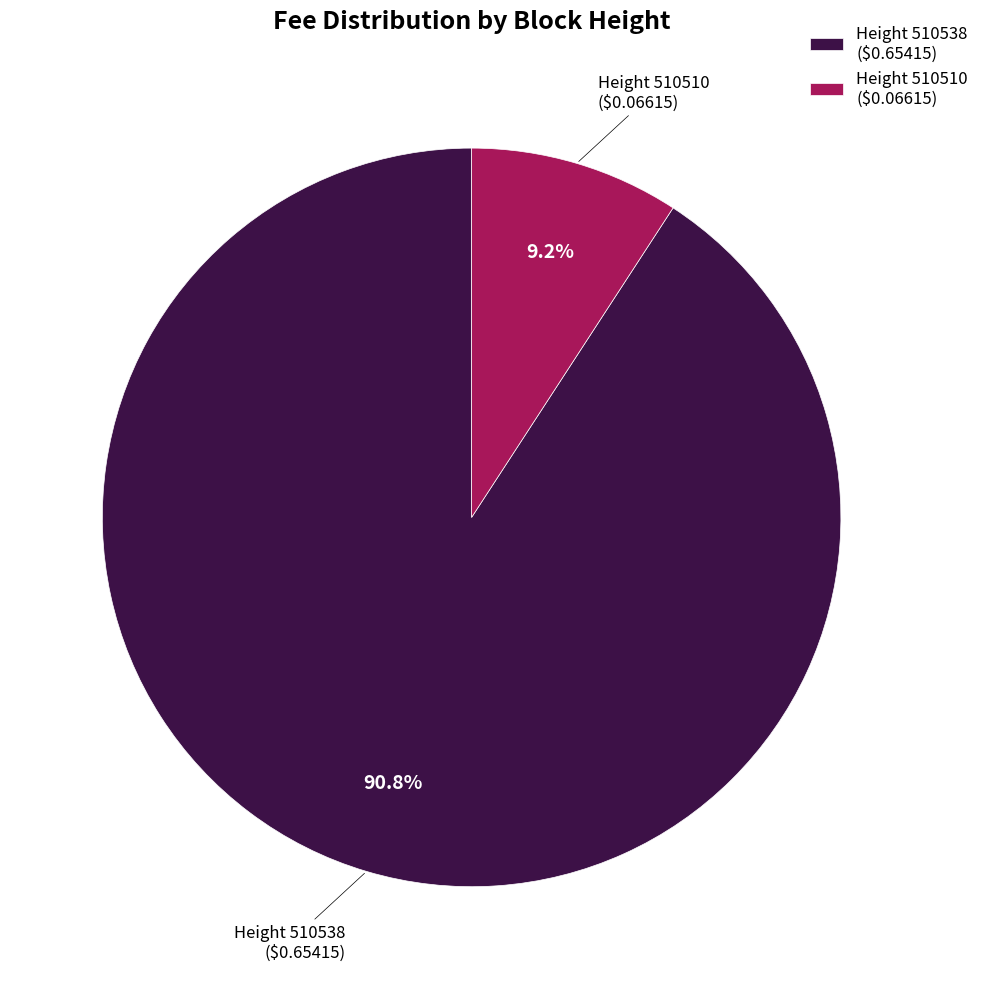

Which slice is the largest?

Height 510538 ($0.65415)